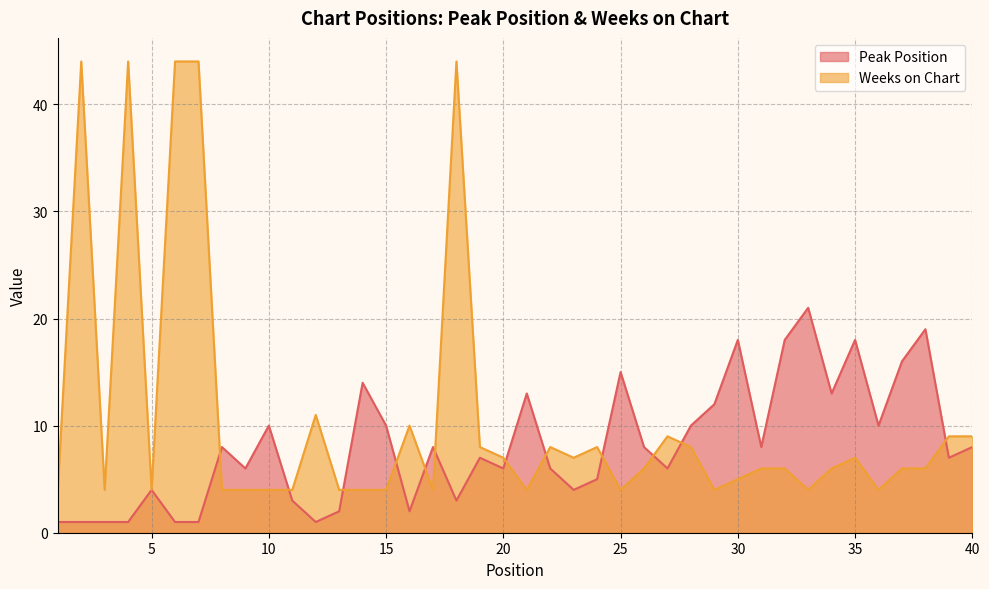

What is the difference between the highest and lowest values at 23?

3